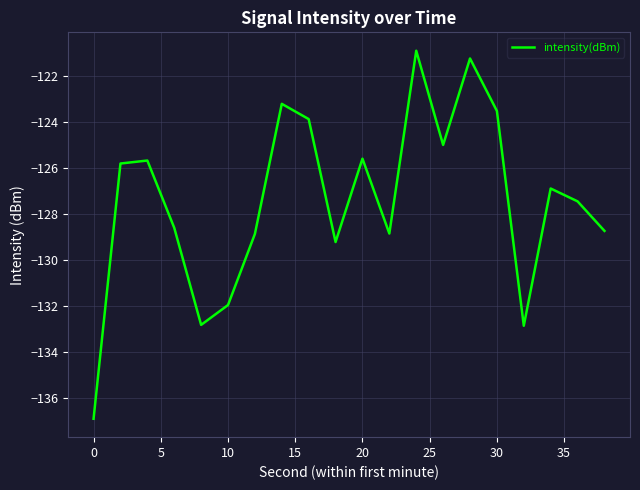

What is the greatest value displayed?

-120.9